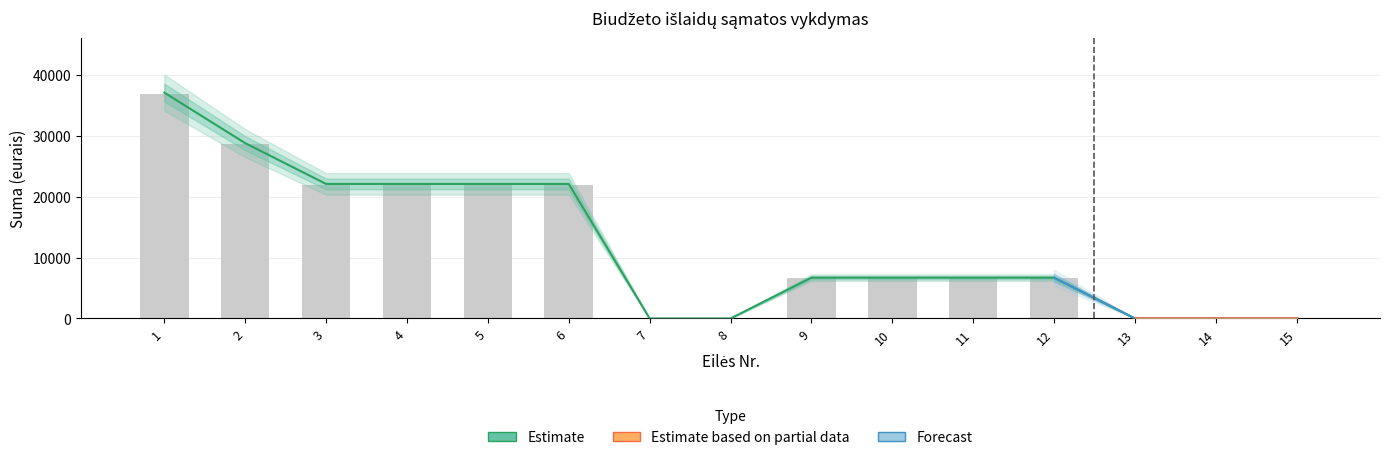

Between 1 and 4, which is larger?

1